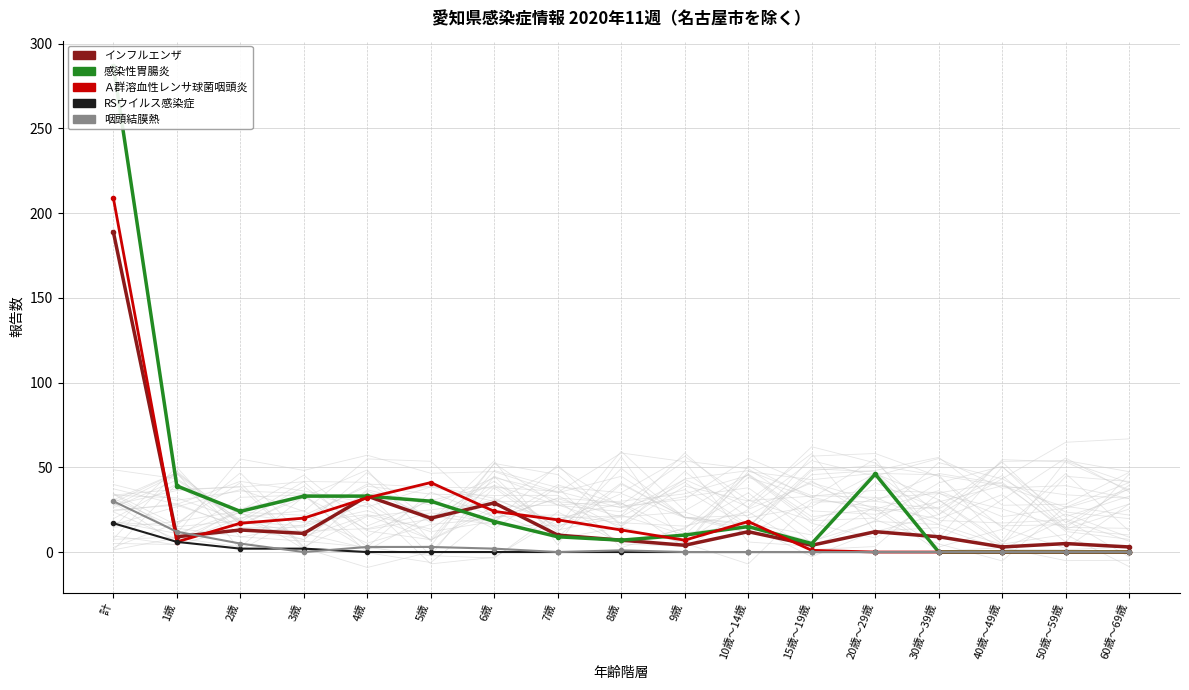

Which series has the largest range (max minus min)?

感染性胃腸炎